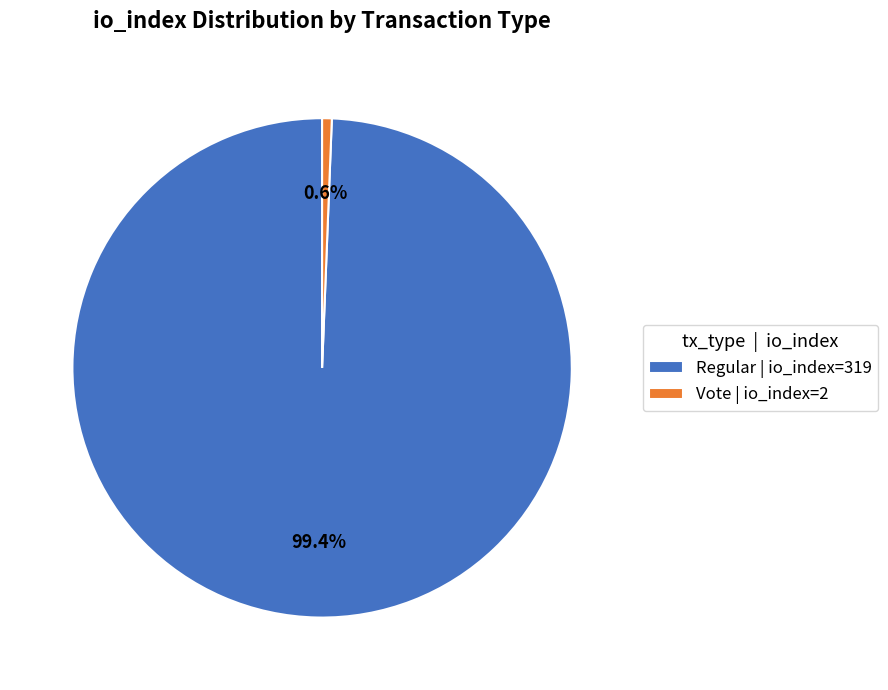

Approximately how many times larger is the value at Regular | io_index=319 compared to Vote | io_index=2?

159.5